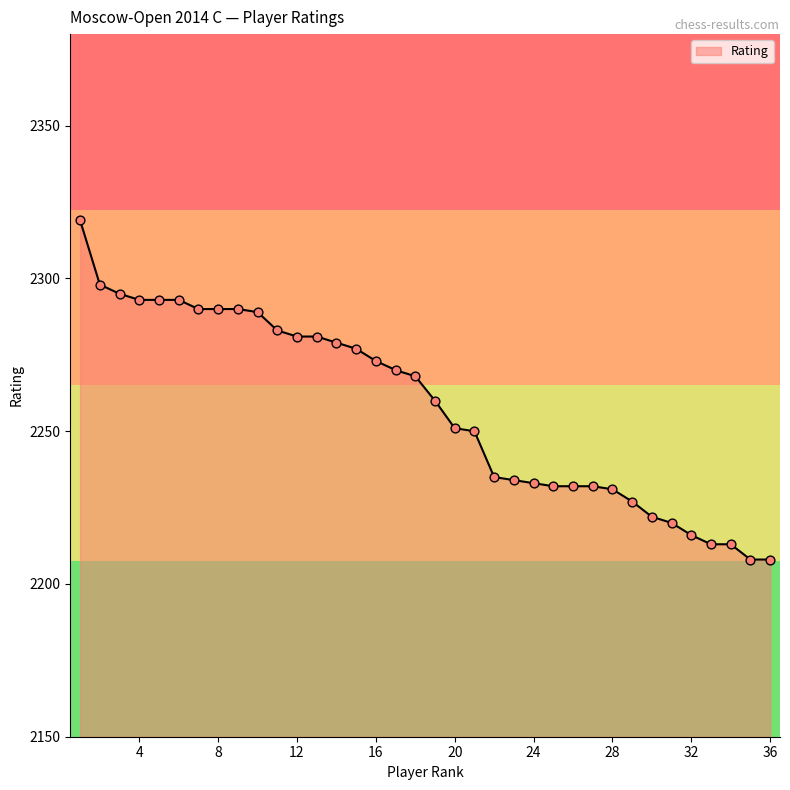

Approximately how many times larger is the value at 23 compared to 16?

1.0